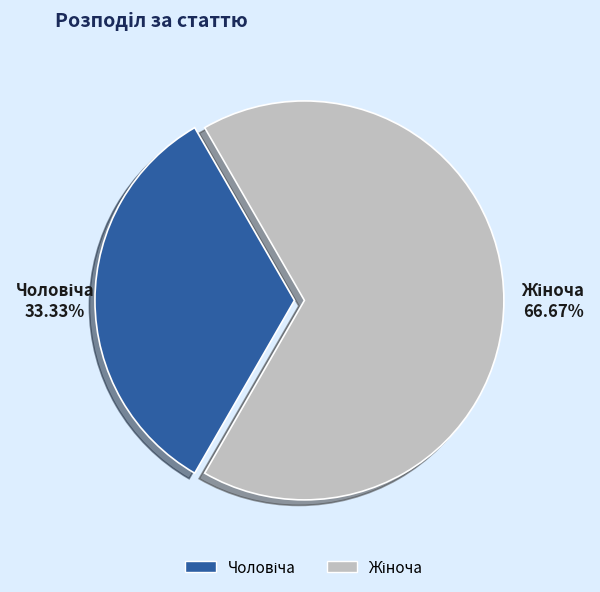

Is there any slice that represents more than half of the pie?

Yes